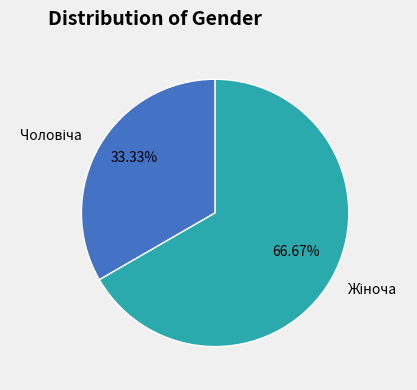

Is there a majority slice in this chart?

Yes